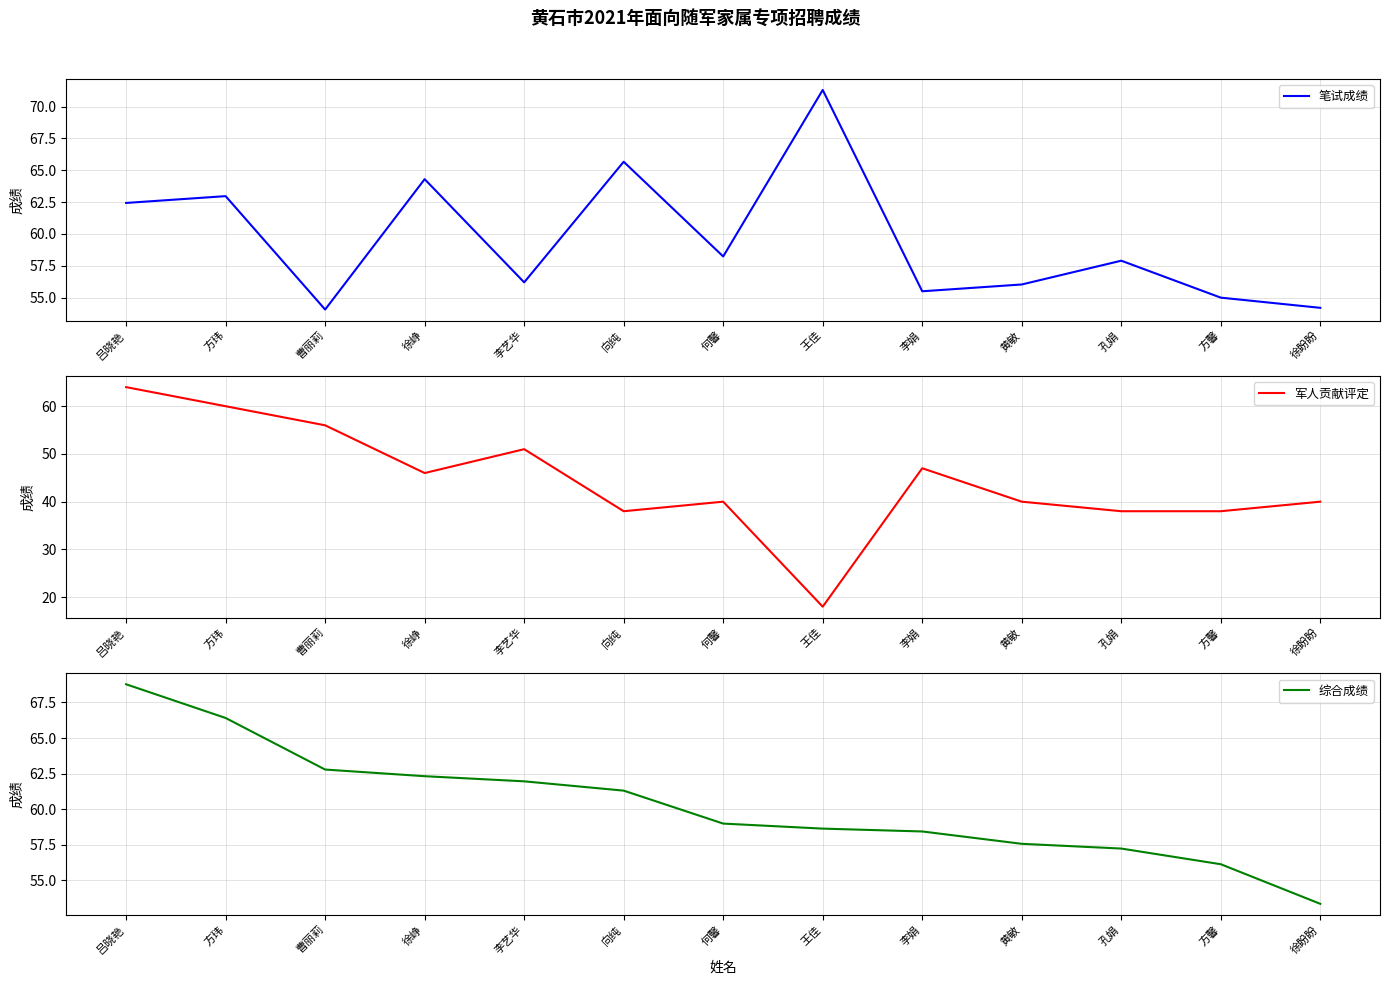

What is the minimum value shown in the chart?

18.0